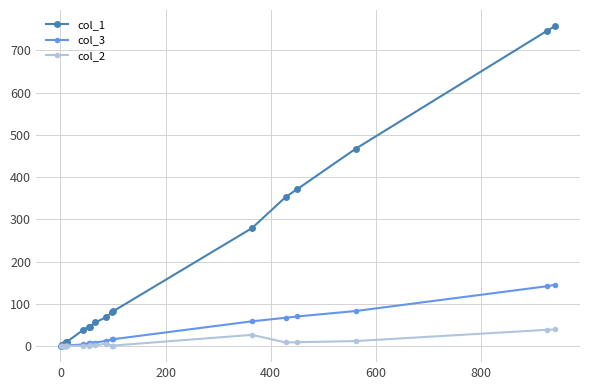

Rank the series by their maximum value, from lowest to highest.

col_2, col_3, col_1